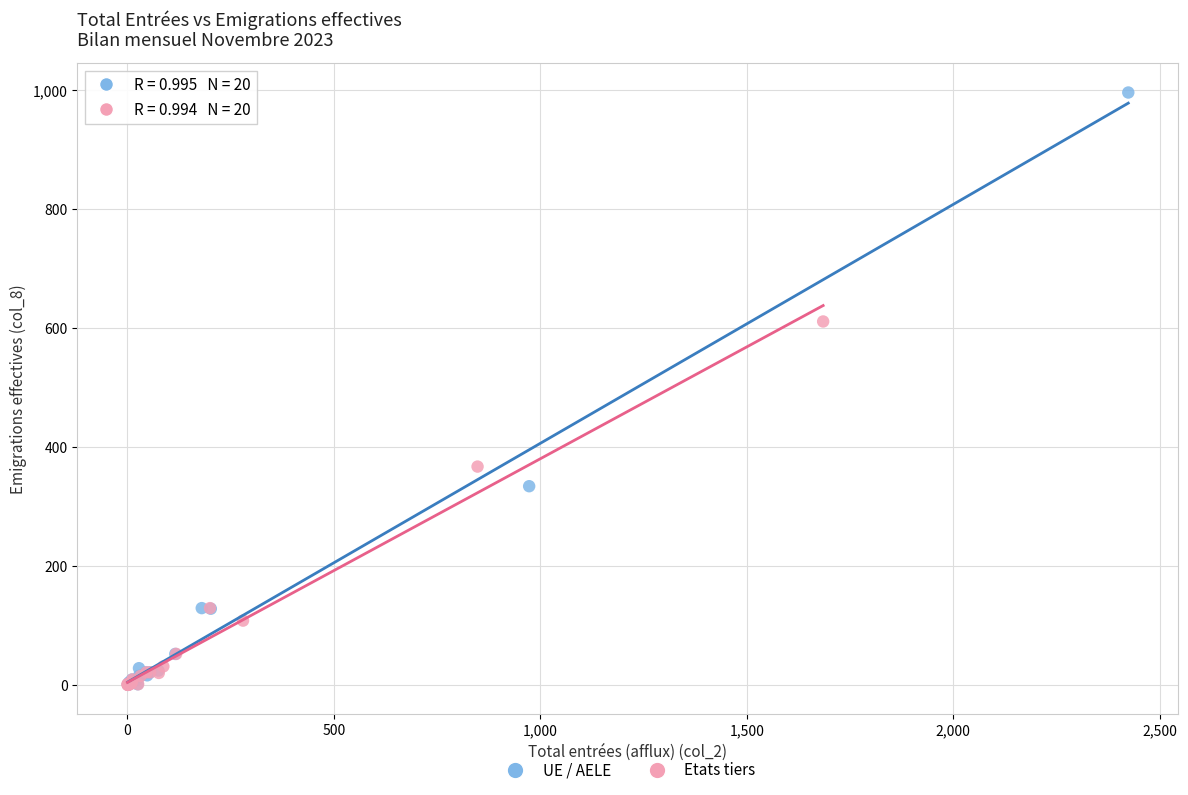

Which series has the widest spread of Y values?

UE / AELE